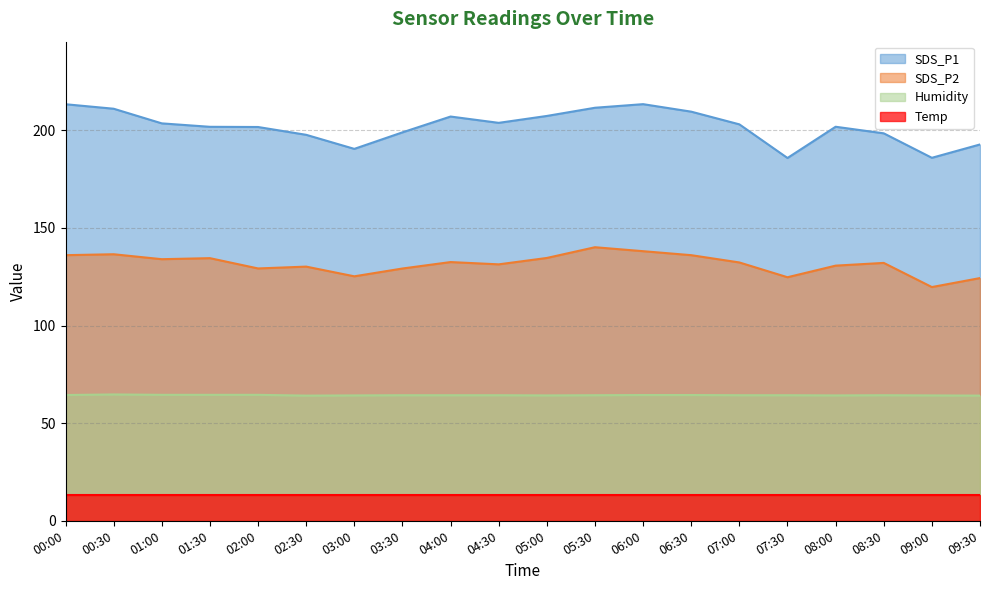

The Humidity series shows 64.7 at 00:30. True or false?

True